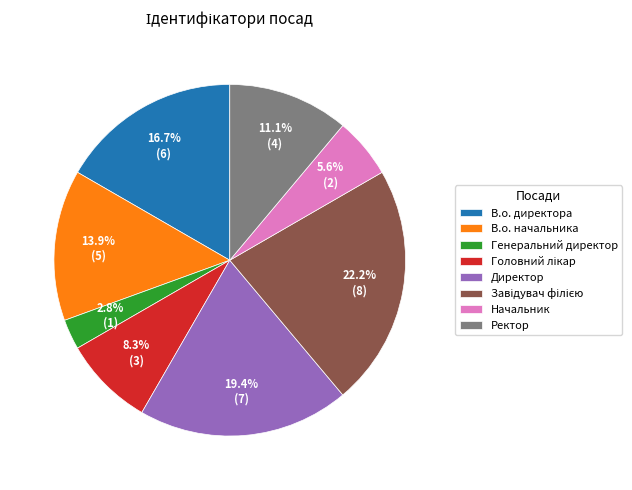

Approximately how many times larger is the value at В.о. директора compared to Начальник?

3.0